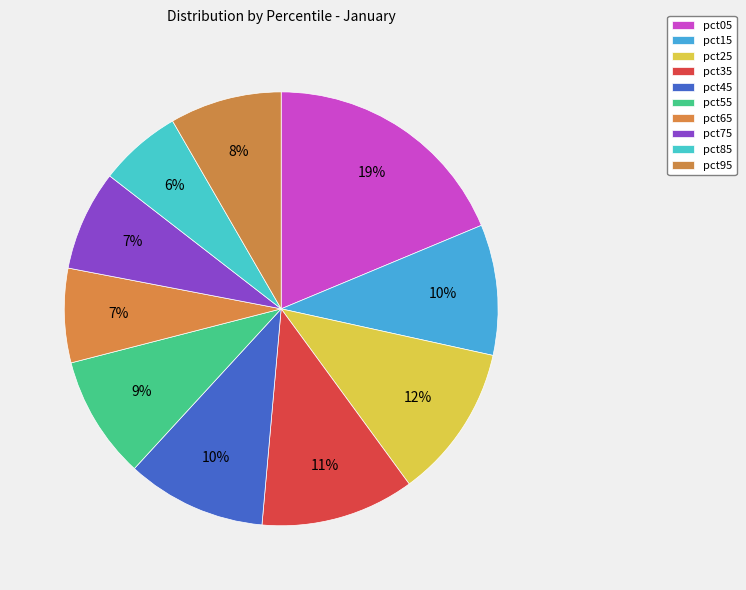

How many segments does this pie chart have?

10